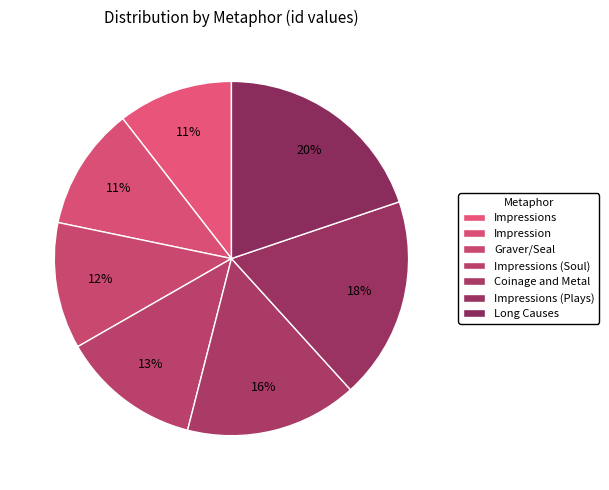

What is the ratio of the value at Graver/Seal to the value at Impressions (Soul)?

0.9